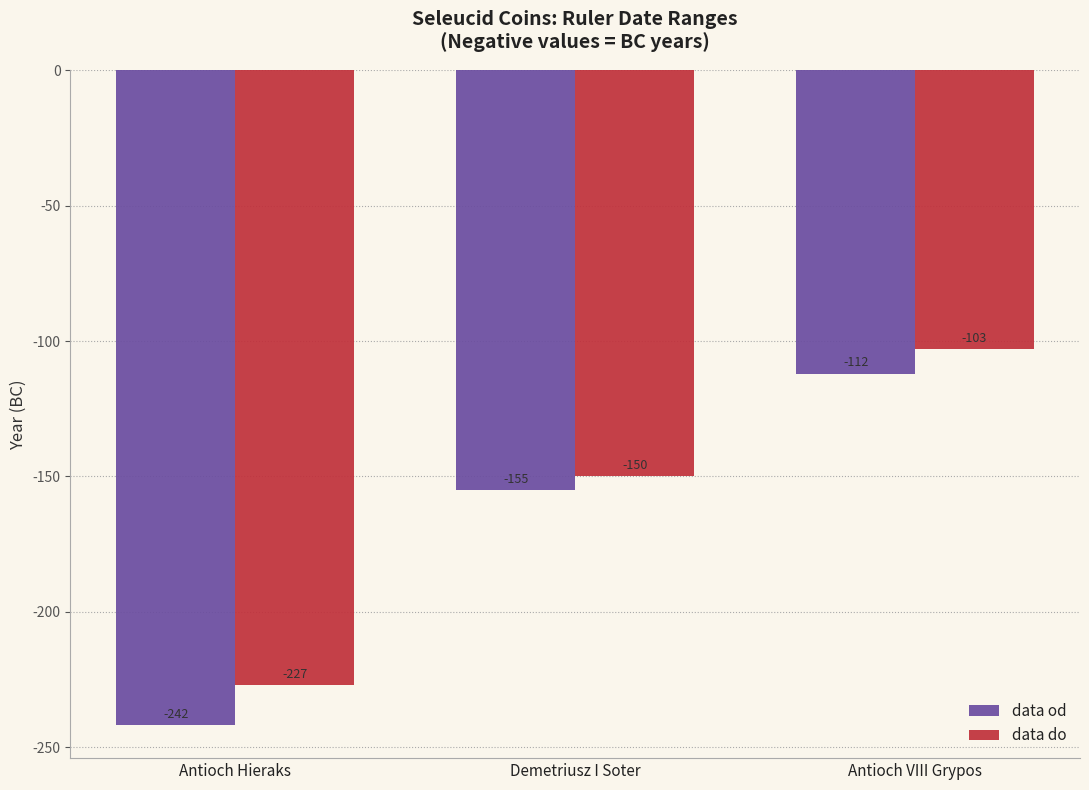

What is the label of the 1st bar from the left?

Antioch Hieraks